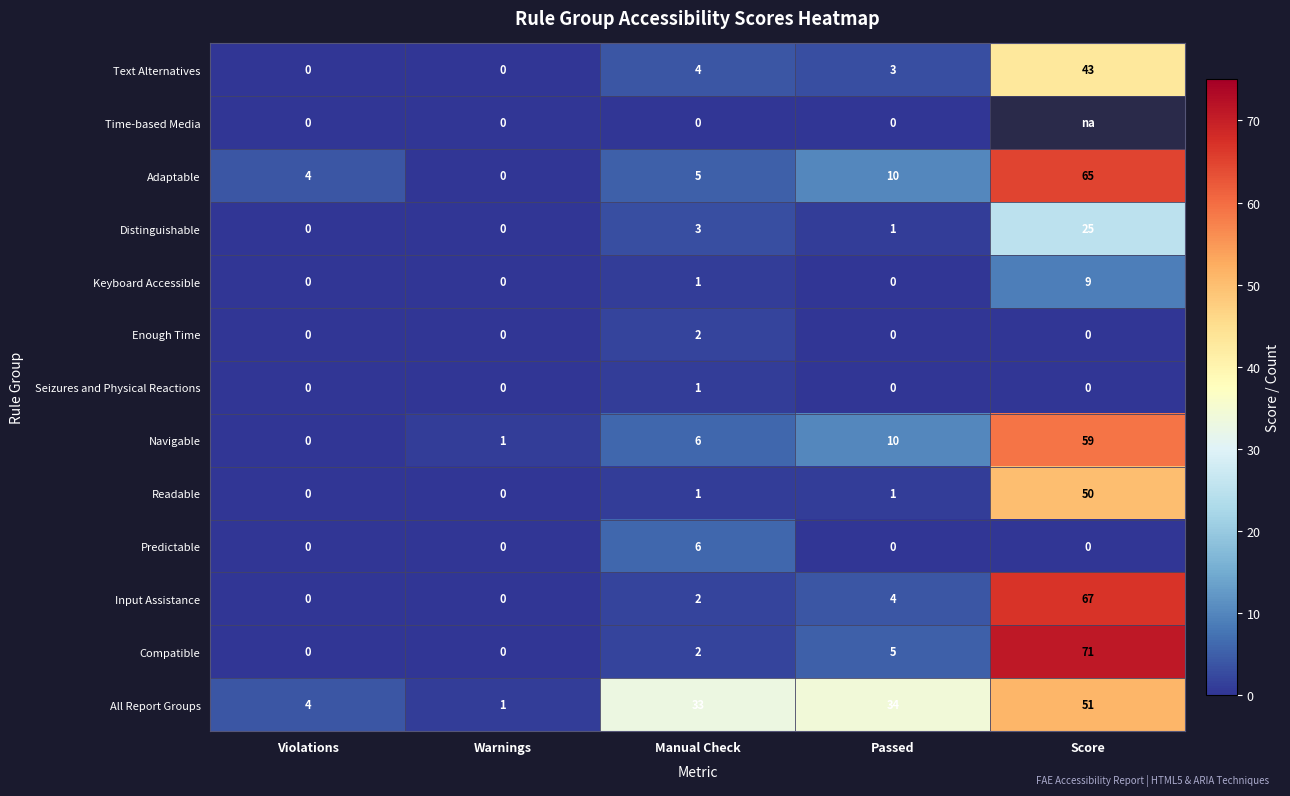

Where does the Text Alternatives series first go above 3?

Manual Check